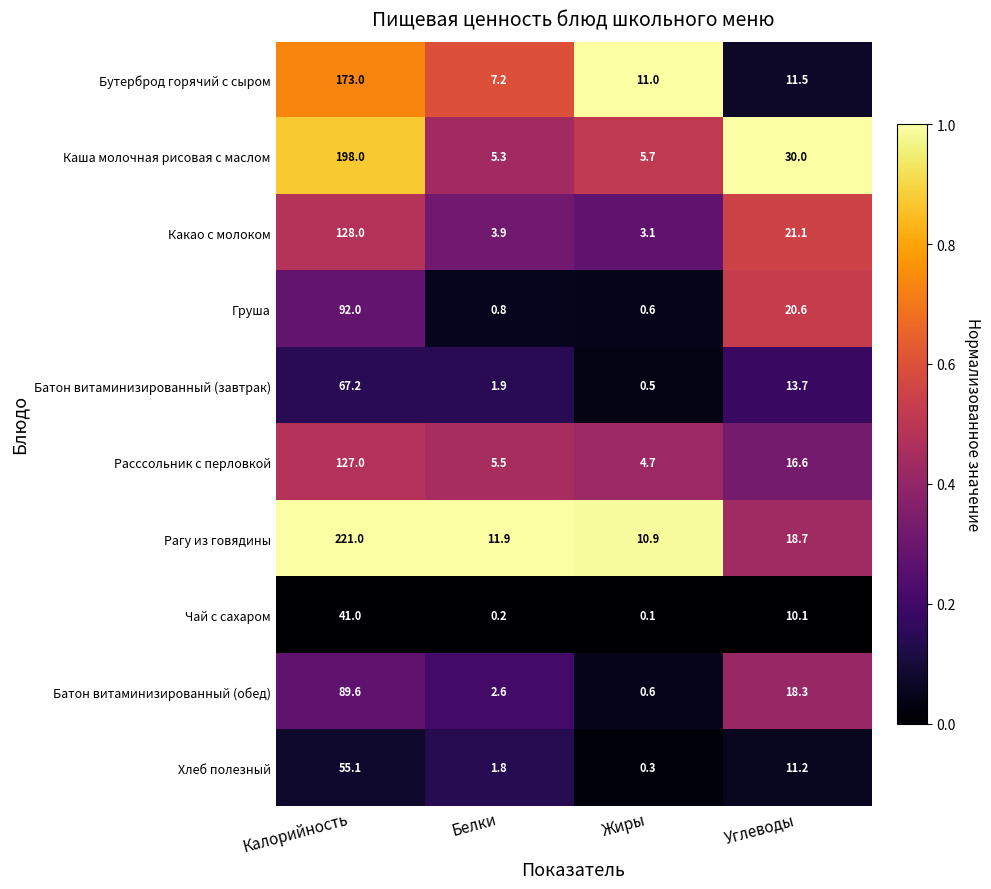

What is the average value of the Какао с молоком series?

39.0